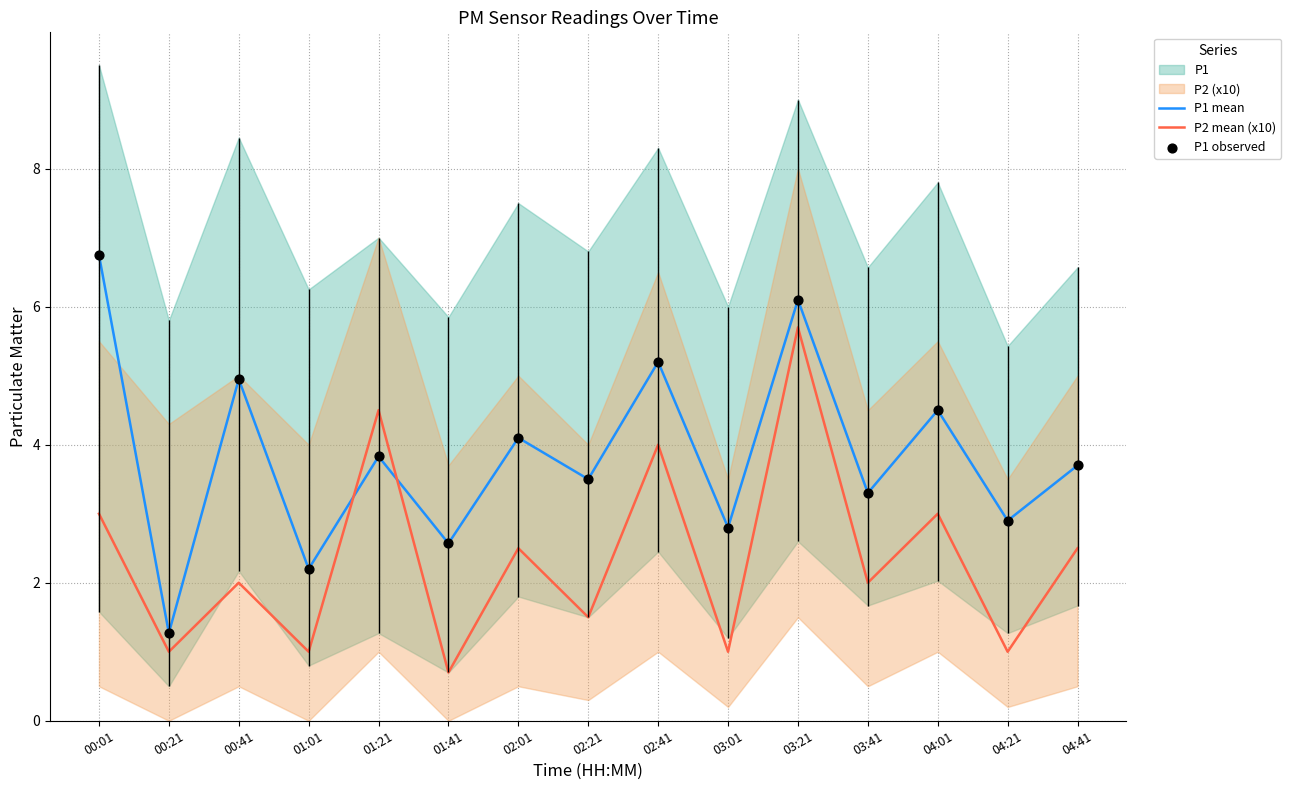

At how many categories does at least one series exceed 3?

10